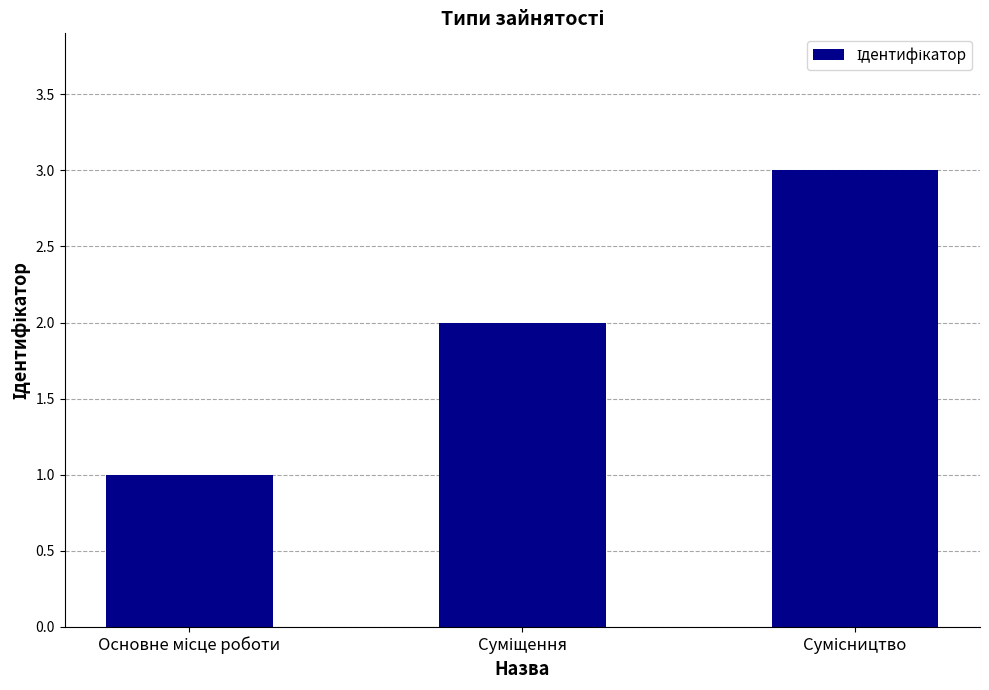

What is the greatest value displayed?

3